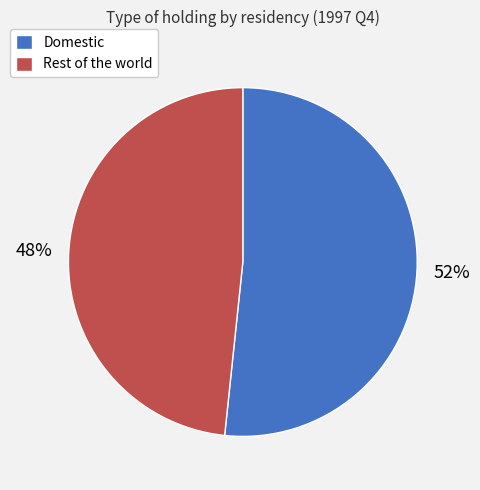

Is it true that Rest of the world is 48% of the pie?

True